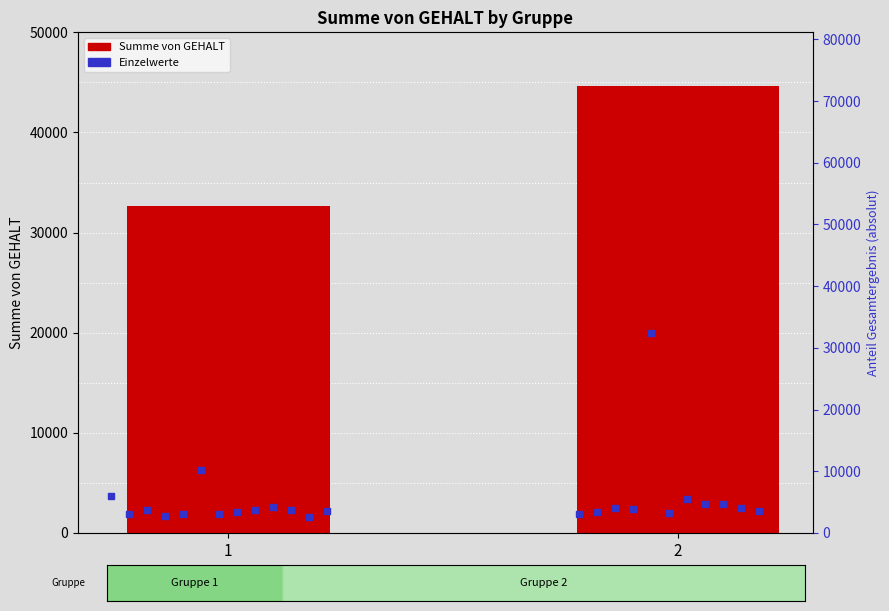

Between 1 and 2, which is larger?

2